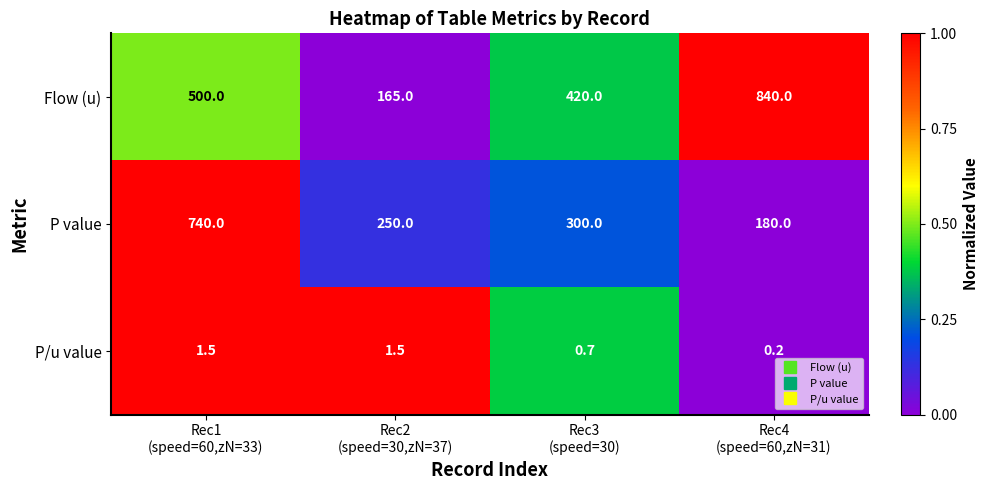

Which series has the largest total across all categories?

Flow (u)